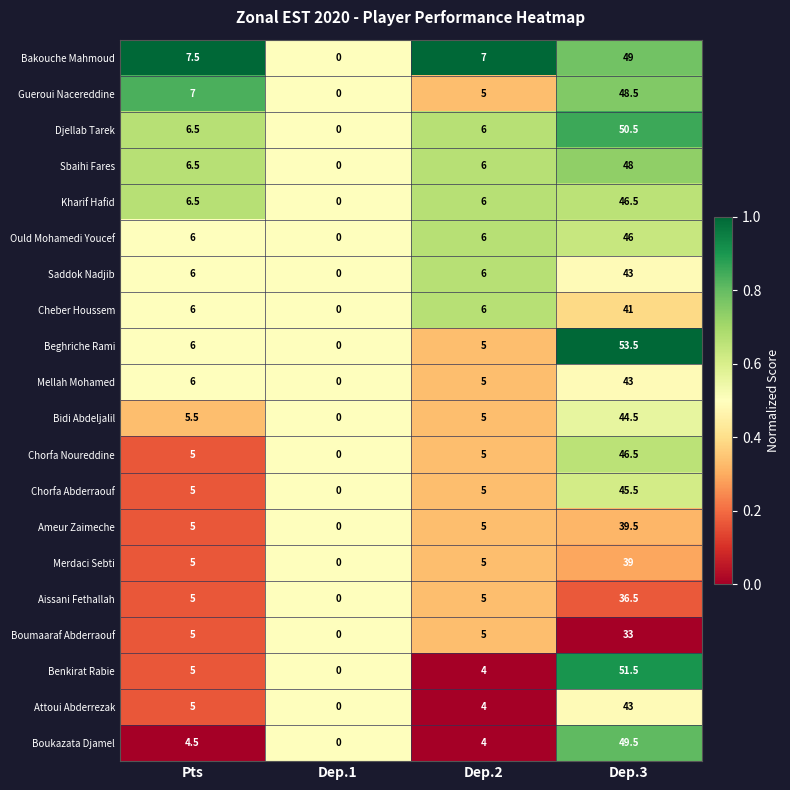

Which series has the largest total across all categories?

Beghriche Rami